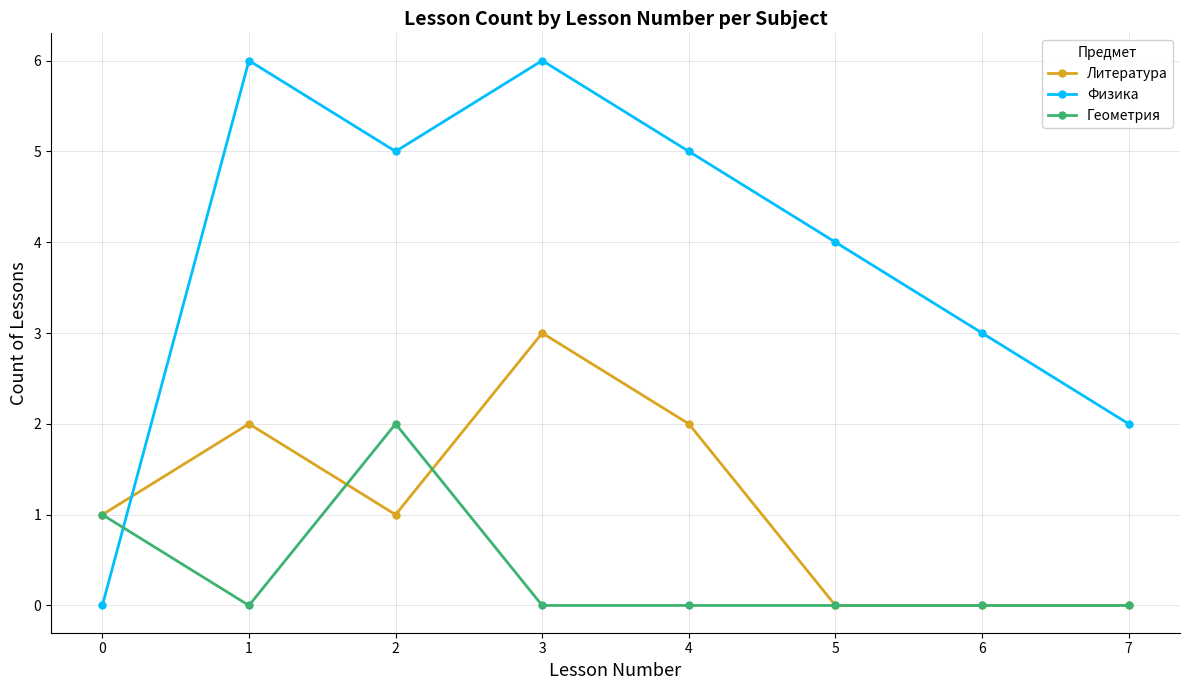

Reading left to right, extract all data points from this chart.

Литература: 1	2	1	3	2	0	0	0
Физика: 0	6	5	6	5	4	3	2
Геометрия: 1	0	2	0	0	0	0	0